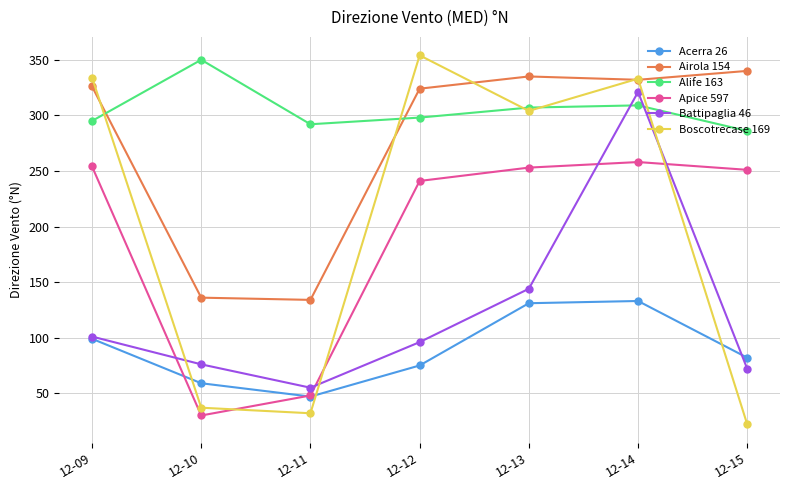

What is the minimum value shown in the chart?

22